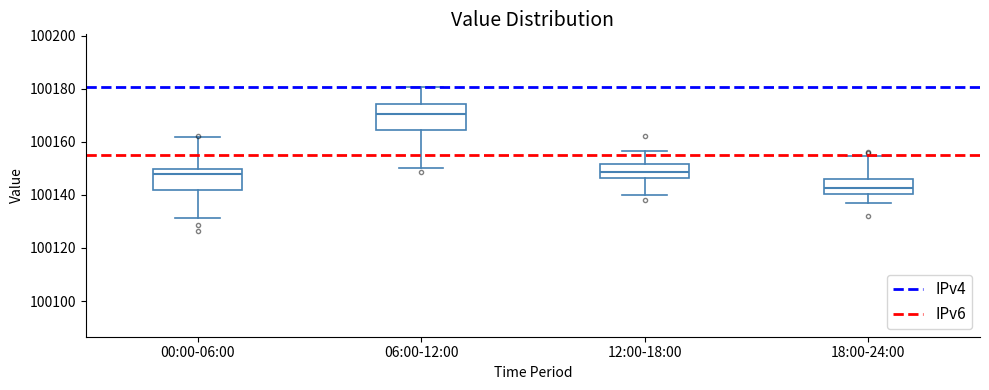

Reading left to right, read every box against the y-axis: the position of its median line, the range the box covers, and the ends of its whiskers. The values are not printed on the chart, so give them approximately, as read against the axis.

00:00-06:00: median 100148, box 100142 to 100150, whiskers 100132 to 100162
06:00-12:00: median 100170, box 100164 to 100174, whiskers 100150 to 100180
12:00-18:00: median 100148, box 100146 to 100152, whiskers 100140 to 100156
18:00-24:00: median 100142, box 100140 to 100146, whiskers 100138 to 100154